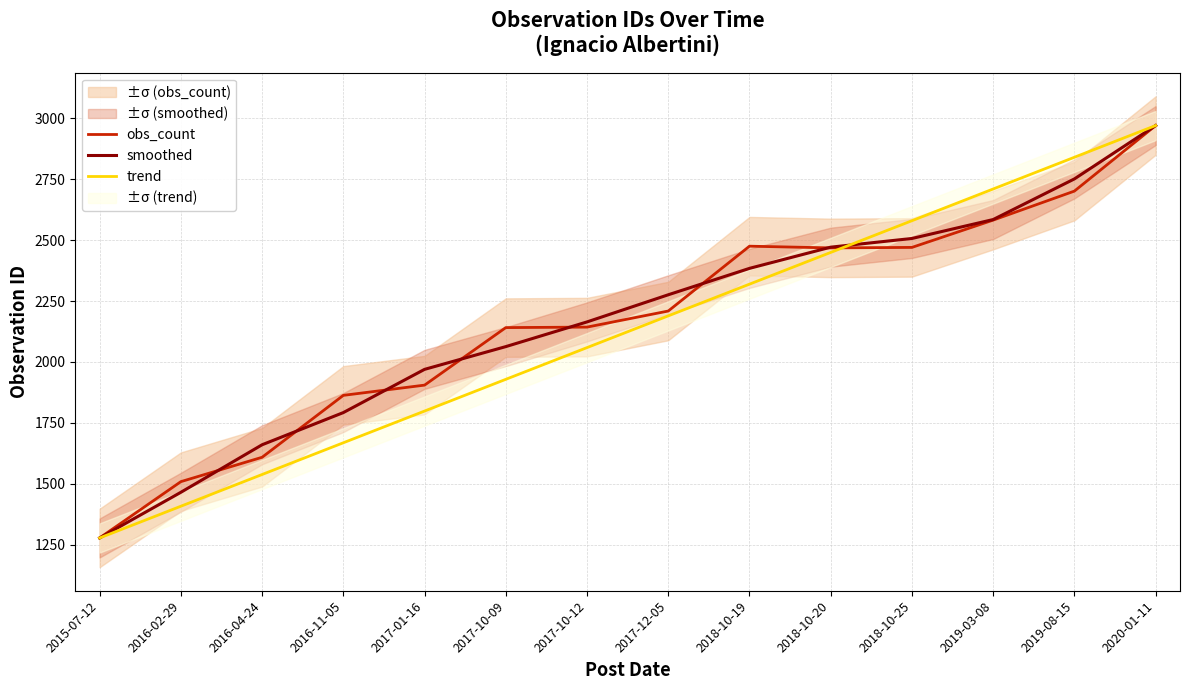

Reading left to right, extract all data points from this chart.

obs_count: 1278.0	1509.0	1609.0	1863.0	1905.0	2141.0	2143.0	2209.0	2475.0	2468.0	2470.0	2582.0	2701.0	2970.0
smoothed: 1278.0	1465.3	1660.3	1792.3	1969.7	2063.0	2164.3	2275.7	2384.0	2471.0	2506.7	2584.3	2751.0	2970.0
trend: 1278.0	1408.2	1538.3	1668.5	1798.6	1928.8	2058.9	2189.1	2319.2	2449.4	2579.5	2709.7	2839.8	2970.0